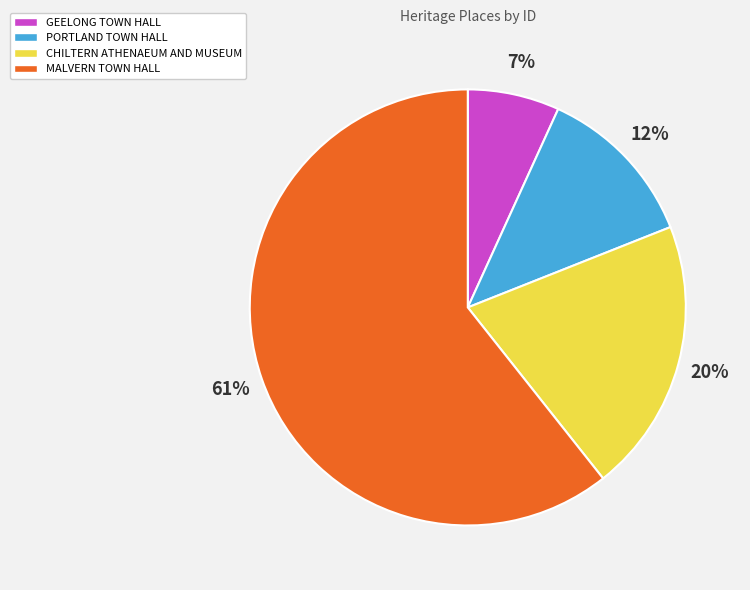

Is the sum of PORTLAND TOWN HALL and GEELONG TOWN HALL greater than half?

No